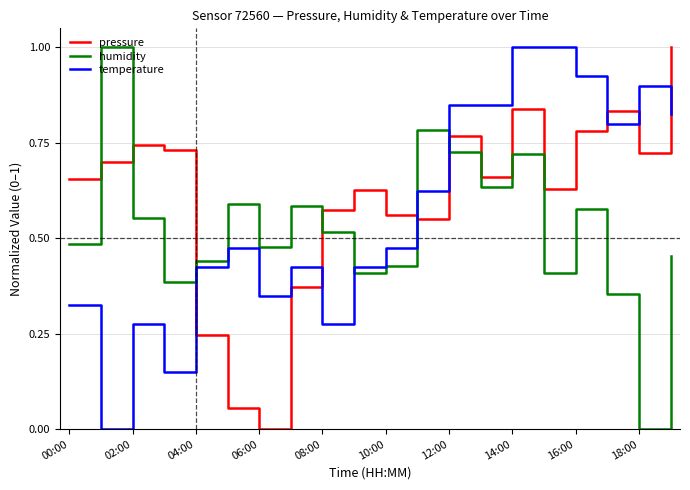

What is the difference between the maximum and minimum values in the pressure series?

1.0